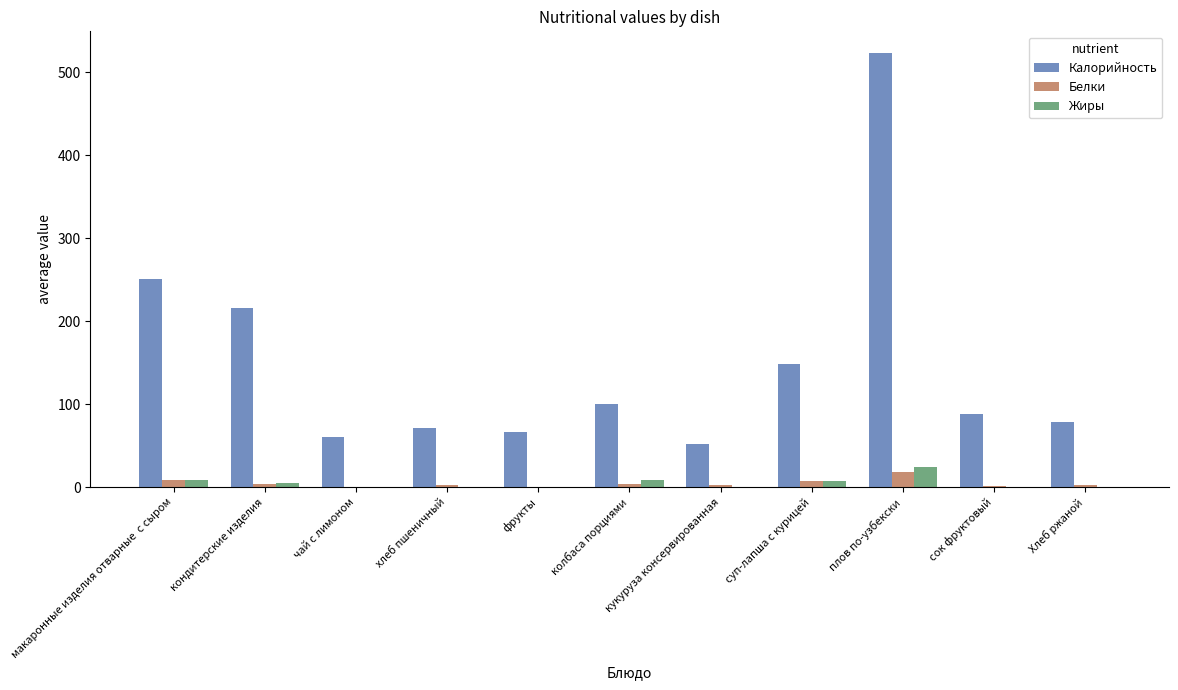

What is the highest value of the Жиры series?

23.8